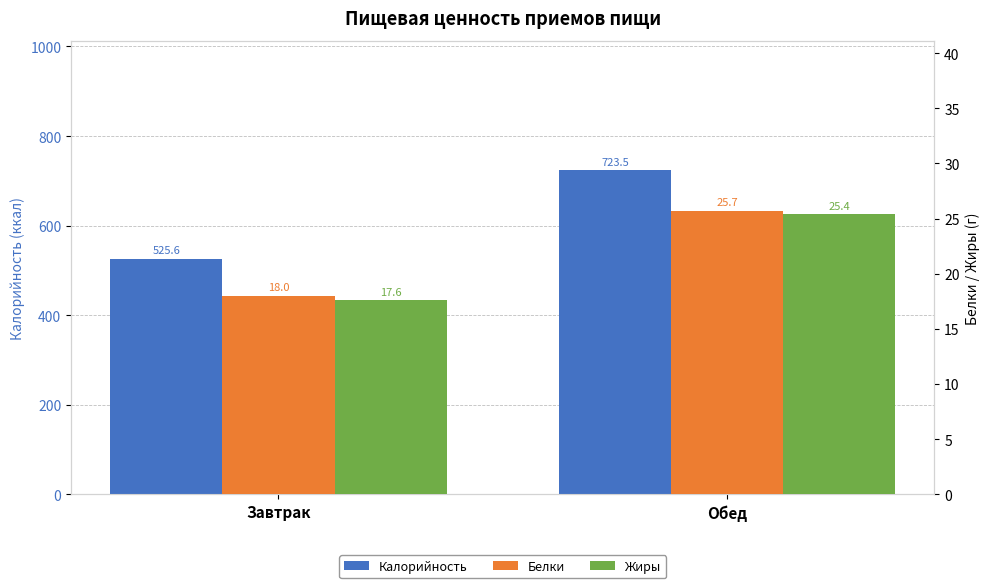

What is the spread (max minus min) of values at Завтрак?

508.0